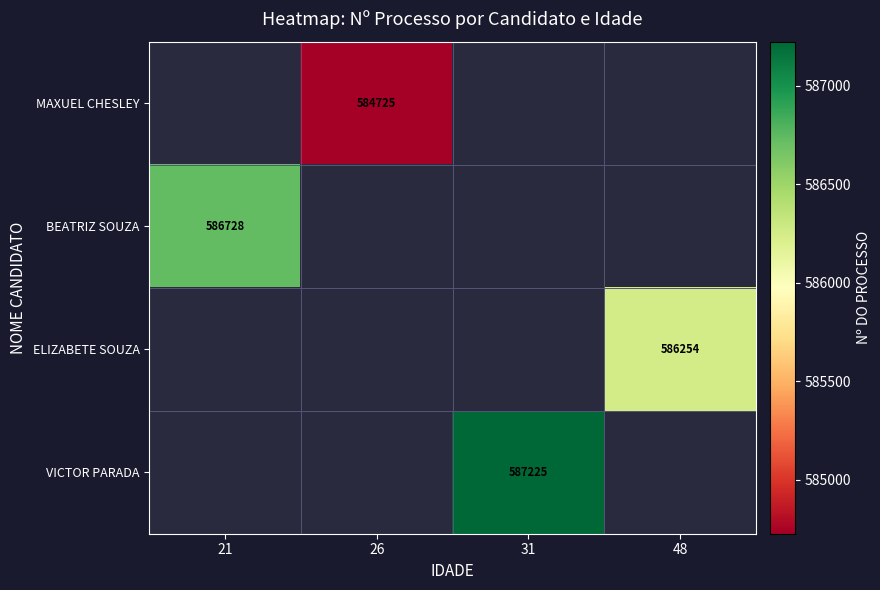

How many series are shown in this chart?

4